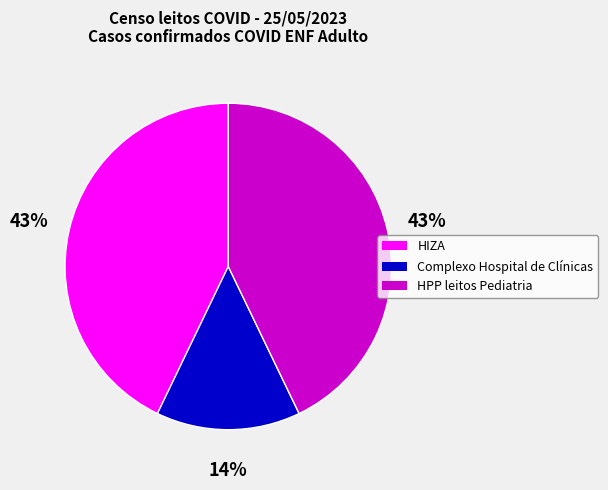

To the nearest percent, what is the average slice percentage?

33%